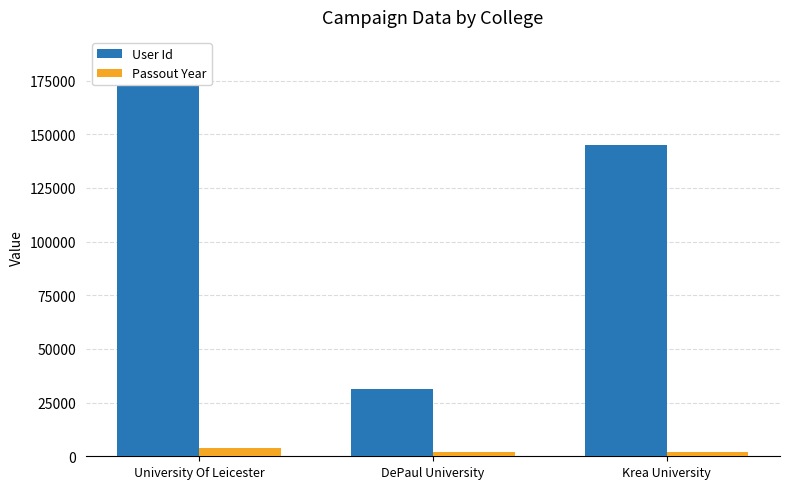

At which label is Passout Year closest to 3024?

Krea University